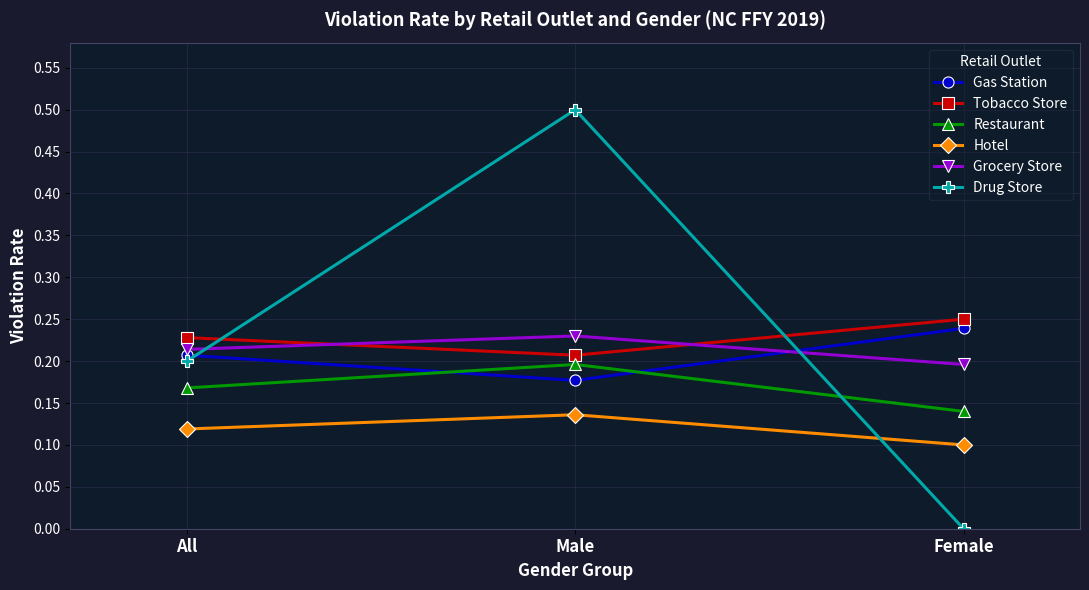

The Drug Store series shows 0.1 at All. True or false?

False